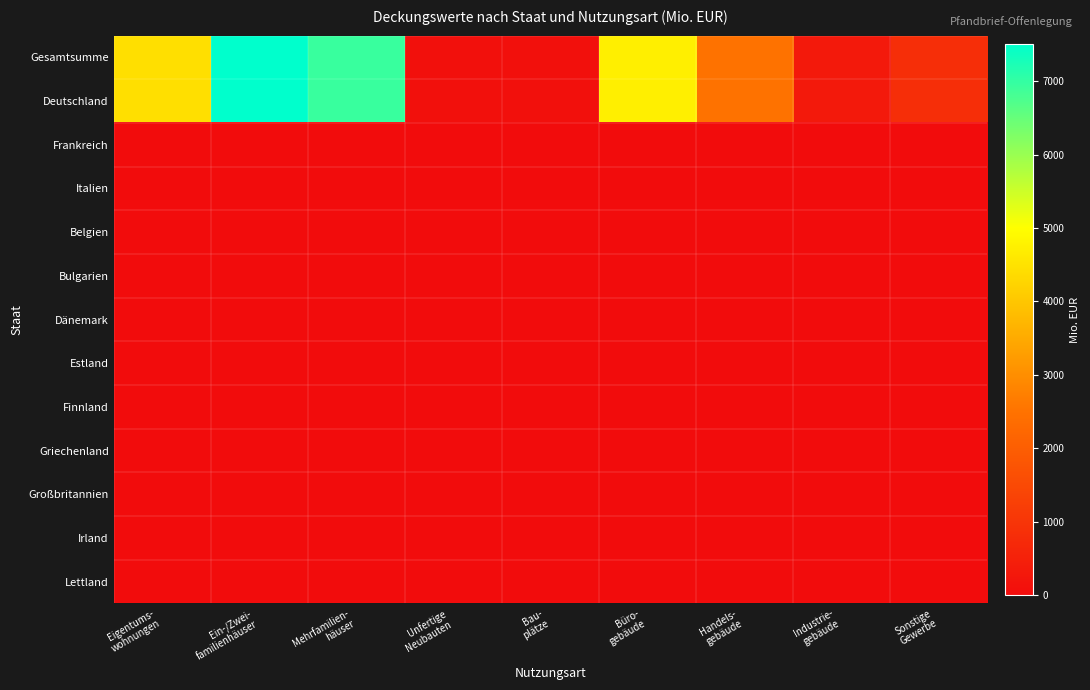

Reading left to right, extract all data points from this chart.

Gesamtsumme: Eigentums-
wohnungen=4436.1	Ein-/Zwei-
familienhäuser=7508.2	Mehrfamilien-
häuser=6942.5	Unfertige
Neubauten=88.1	Bau-
plätze=101.9	Büro-
gebäude=4725.1	Handels-
gebäude=2506.0	Industrie-
gebäude=336.8	Sonstige
Gewerbe=834.7
Deutschland: Eigentums-
wohnungen=4436.1	Ein-/Zwei-
familienhäuser=7507.5	Mehrfamilien-
häuser=6942.5	Unfertige
Neubauten=88.1	Bau-
plätze=101.9	Büro-
gebäude=4725.1	Handels-
gebäude=2506.0	Industrie-
gebäude=336.8	Sonstige
Gewerbe=834.7
Frankreich: Eigentums-
wohnungen=0.0	Ein-/Zwei-
familienhäuser=0.4	Mehrfamilien-
häuser=0.0	Unfertige
Neubauten=0.0	Bau-
plätze=0.0	Büro-
gebäude=0.0	Handels-
gebäude=0.0	Industrie-
gebäude=0.0	Sonstige
Gewerbe=0.0
Italien: Eigentums-
wohnungen=0.0	Ein-/Zwei-
familienhäuser=0.3	Mehrfamilien-
häuser=0.0	Unfertige
Neubauten=0.0	Bau-
plätze=0.0	Büro-
gebäude=0.0	Handels-
gebäude=0.0	Industrie-
gebäude=0.0	Sonstige
Gewerbe=0.0
Belgien: Eigentums-
wohnungen=0.0	Ein-/Zwei-
familienhäuser=0.0	Mehrfamilien-
häuser=0.0	Unfertige
Neubauten=0.0	Bau-
plätze=0.0	Büro-
gebäude=0.0	Handels-
gebäude=0.0	Industrie-
gebäude=0.0	Sonstige
Gewerbe=0.0
Bulgarien: Eigentums-
wohnungen=0.0	Ein-/Zwei-
familienhäuser=0.0	Mehrfamilien-
häuser=0.0	Unfertige
Neubauten=0.0	Bau-
plätze=0.0	Büro-
gebäude=0.0	Handels-
gebäude=0.0	Industrie-
gebäude=0.0	Sonstige
Gewerbe=0.0
Dänemark: Eigentums-
wohnungen=0.0	Ein-/Zwei-
familienhäuser=0.0	Mehrfamilien-
häuser=0.0	Unfertige
Neubauten=0.0	Bau-
plätze=0.0	Büro-
gebäude=0.0	Handels-
gebäude=0.0	Industrie-
gebäude=0.0	Sonstige
Gewerbe=0.0
Estland: Eigentums-
wohnungen=0.0	Ein-/Zwei-
familienhäuser=0.0	Mehrfamilien-
häuser=0.0	Unfertige
Neubauten=0.0	Bau-
plätze=0.0	Büro-
gebäude=0.0	Handels-
gebäude=0.0	Industrie-
gebäude=0.0	Sonstige
Gewerbe=0.0
Finnland: Eigentums-
wohnungen=0.0	Ein-/Zwei-
familienhäuser=0.0	Mehrfamilien-
häuser=0.0	Unfertige
Neubauten=0.0	Bau-
plätze=0.0	Büro-
gebäude=0.0	Handels-
gebäude=0.0	Industrie-
gebäude=0.0	Sonstige
Gewerbe=0.0
Griechenland: Eigentums-
wohnungen=0.0	Ein-/Zwei-
familienhäuser=0.0	Mehrfamilien-
häuser=0.0	Unfertige
Neubauten=0.0	Bau-
plätze=0.0	Büro-
gebäude=0.0	Handels-
gebäude=0.0	Industrie-
gebäude=0.0	Sonstige
Gewerbe=0.0
Großbritannien: Eigentums-
wohnungen=0.0	Ein-/Zwei-
familienhäuser=0.0	Mehrfamilien-
häuser=0.0	Unfertige
Neubauten=0.0	Bau-
plätze=0.0	Büro-
gebäude=0.0	Handels-
gebäude=0.0	Industrie-
gebäude=0.0	Sonstige
Gewerbe=0.0
Irland: Eigentums-
wohnungen=0.0	Ein-/Zwei-
familienhäuser=0.0	Mehrfamilien-
häuser=0.0	Unfertige
Neubauten=0.0	Bau-
plätze=0.0	Büro-
gebäude=0.0	Handels-
gebäude=0.0	Industrie-
gebäude=0.0	Sonstige
Gewerbe=0.0
Lettland: Eigentums-
wohnungen=0.0	Ein-/Zwei-
familienhäuser=0.0	Mehrfamilien-
häuser=0.0	Unfertige
Neubauten=0.0	Bau-
plätze=0.0	Büro-
gebäude=0.0	Handels-
gebäude=0.0	Industrie-
gebäude=0.0	Sonstige
Gewerbe=0.0